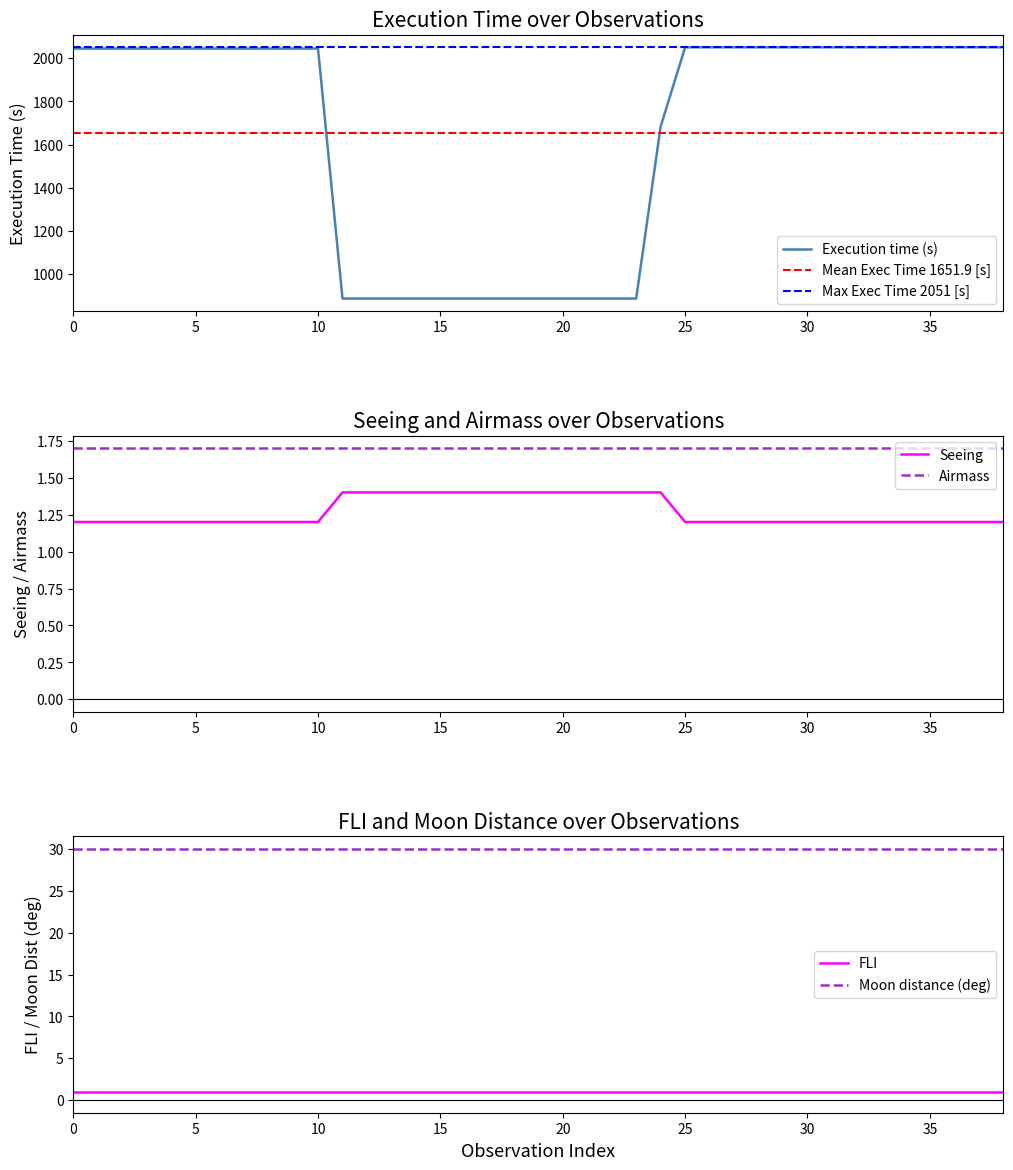

What is the sum of all Execution time (s) values?

64424